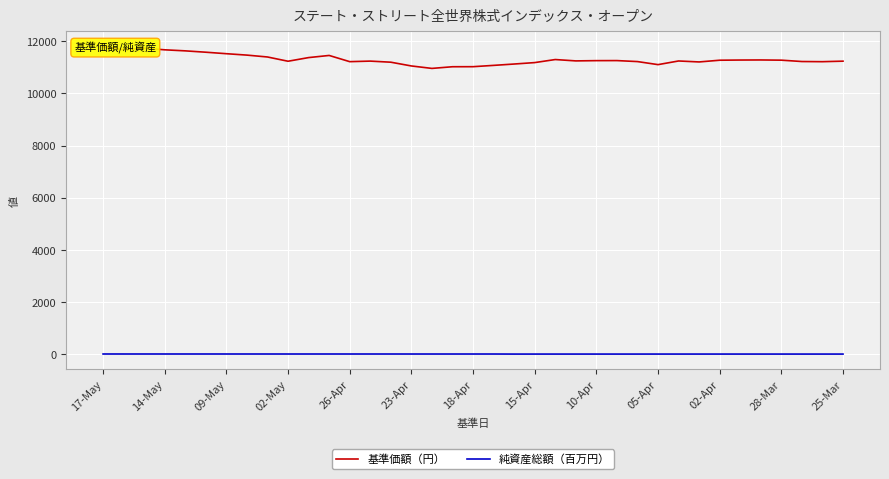

True or false: 純資産総額（百万円） and 基準価額（円） cross at least once.

False